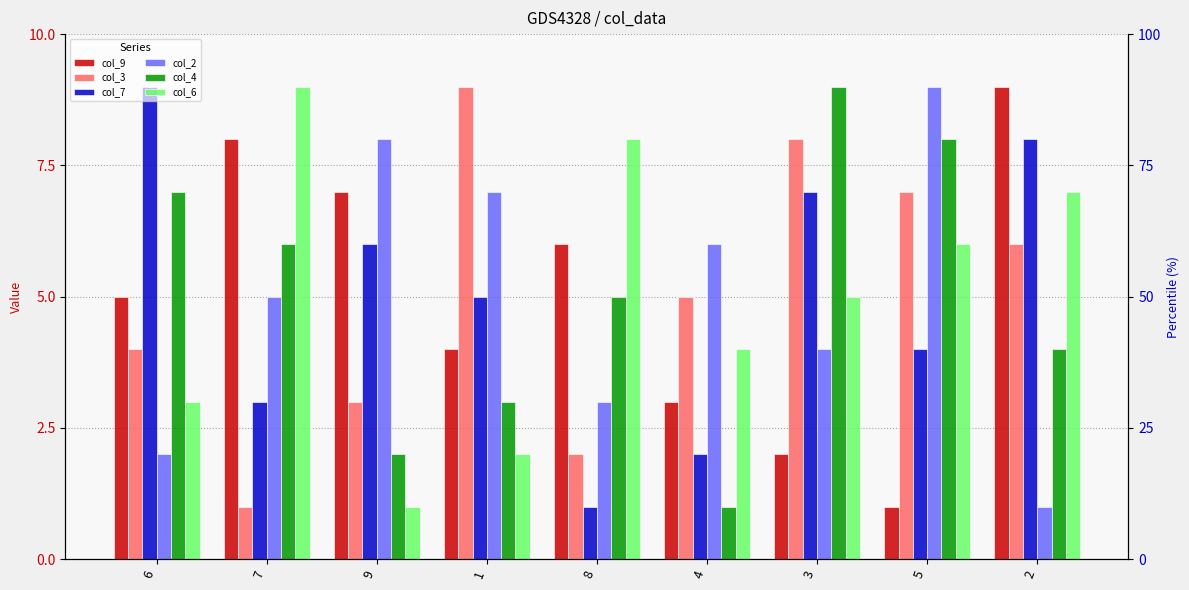

What is the sum of the col_9 values at 2 and 9?

16